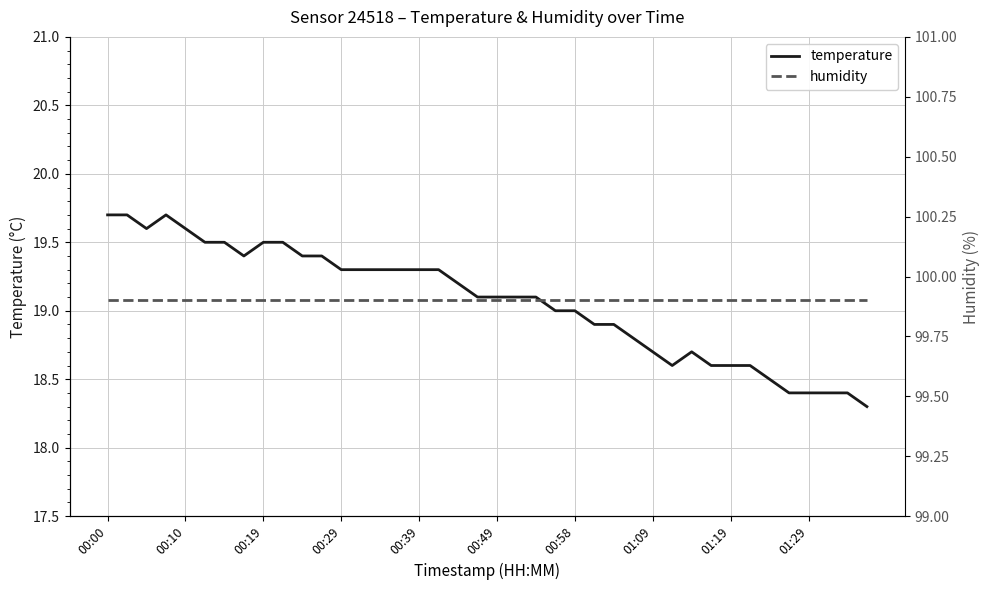

Where is humidity nearest to the value 99?

00:00